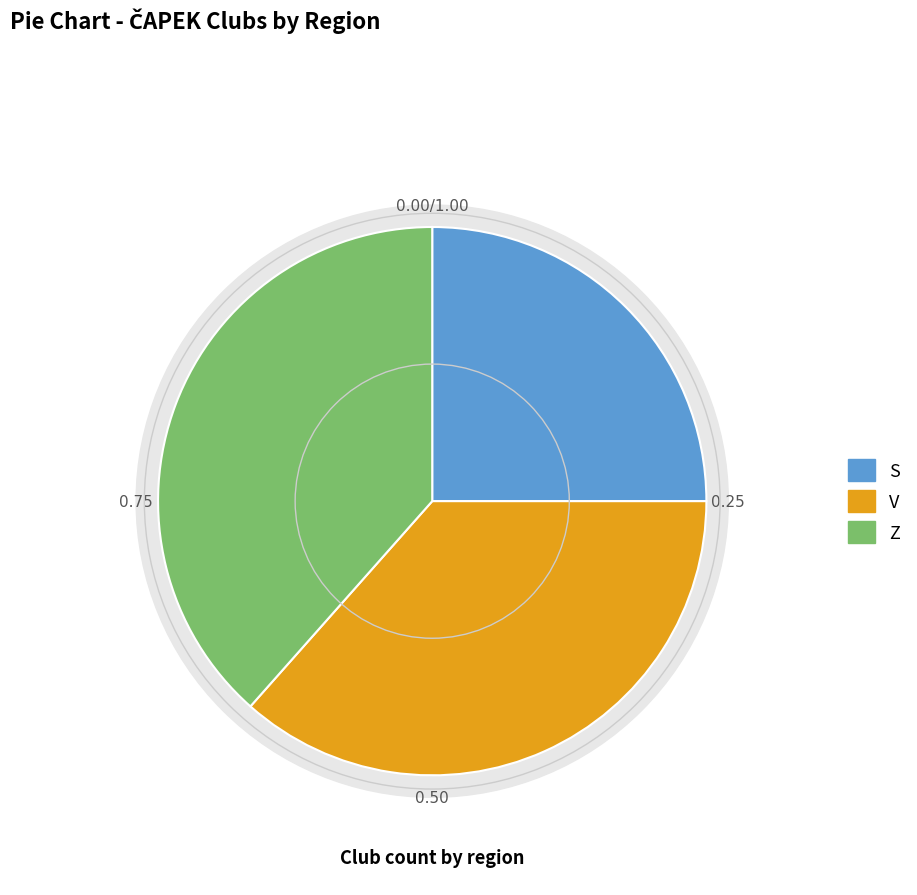

Rank the categories by value from lowest to highest.

S, V, Z